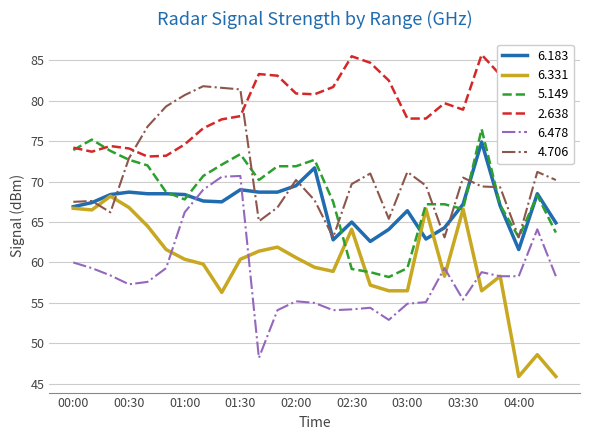

What is the label of the 26th point from the left?

04:10